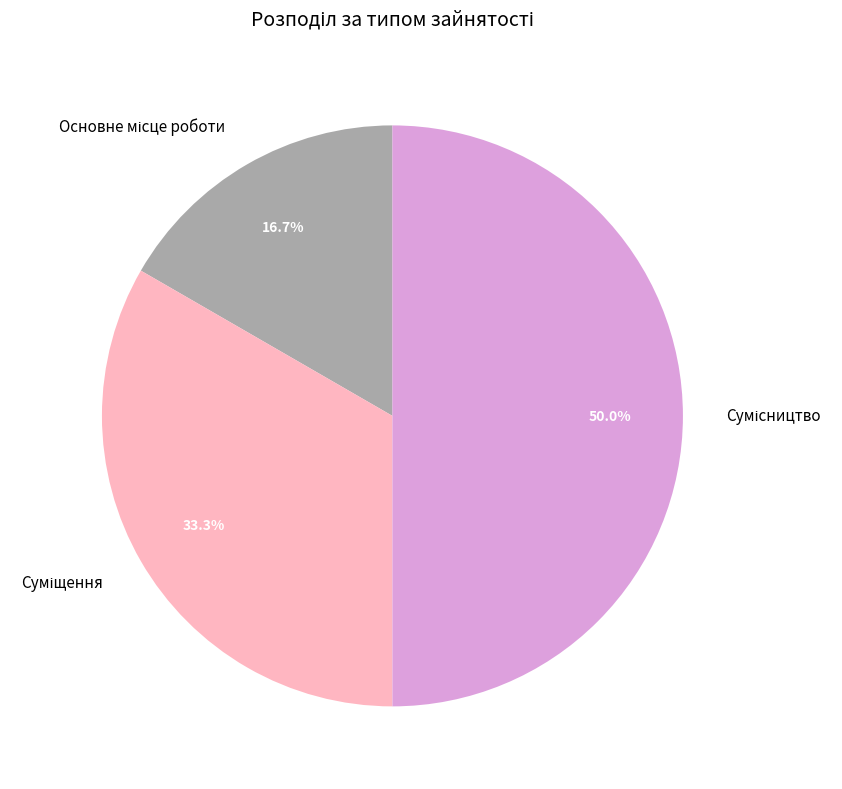

What is the ratio of the value at Основне місце роботи to the value at Сумісництво?

0.3